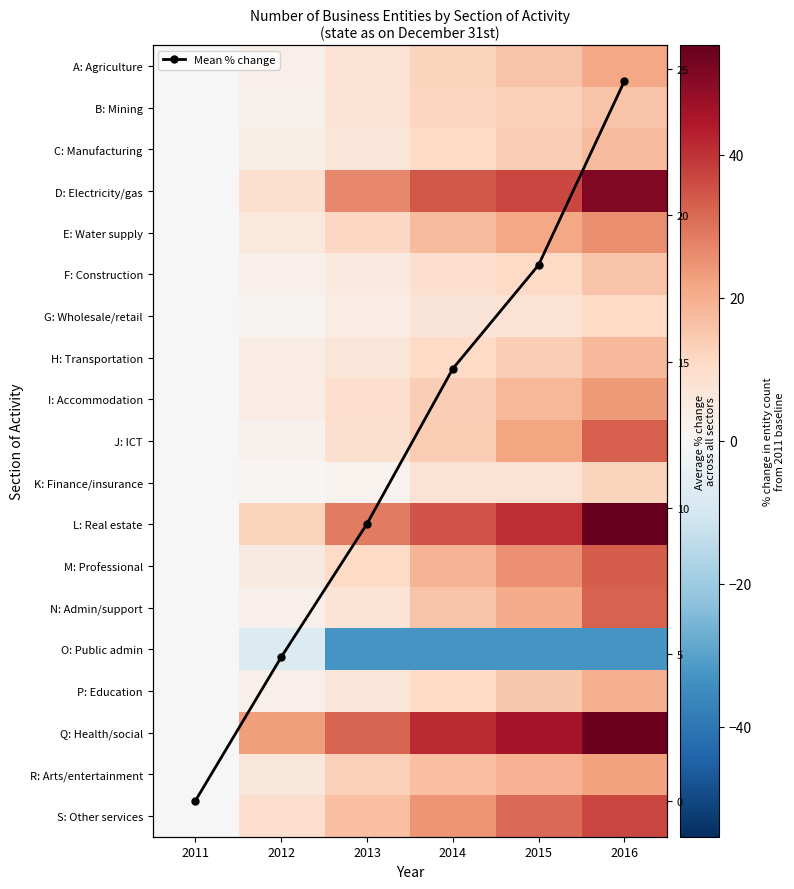

Which category has the lowest value across all series?

2013